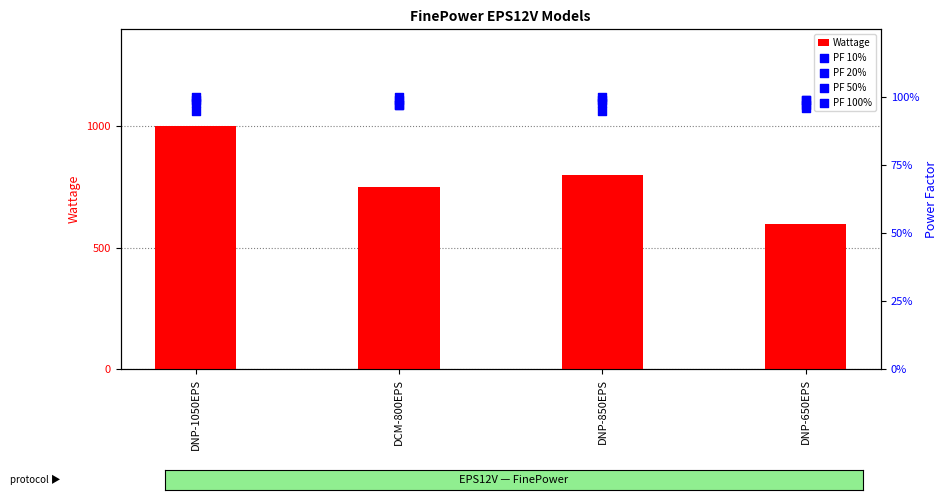

At how many categories does at least one series exceed 147?

4